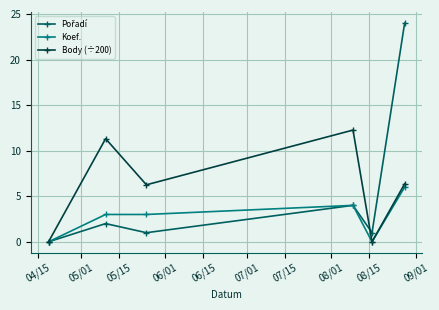

In Body (÷200), how many points are higher than both neighbors (excluding endpoints)?

2